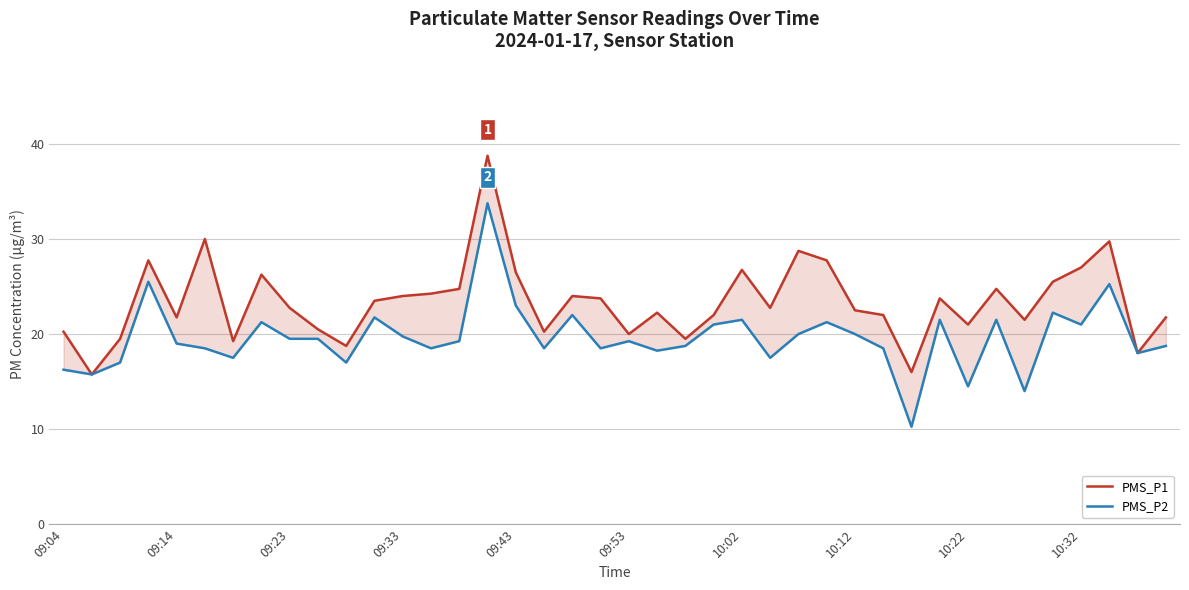

Is this an area chart (filled region under the line)?

No